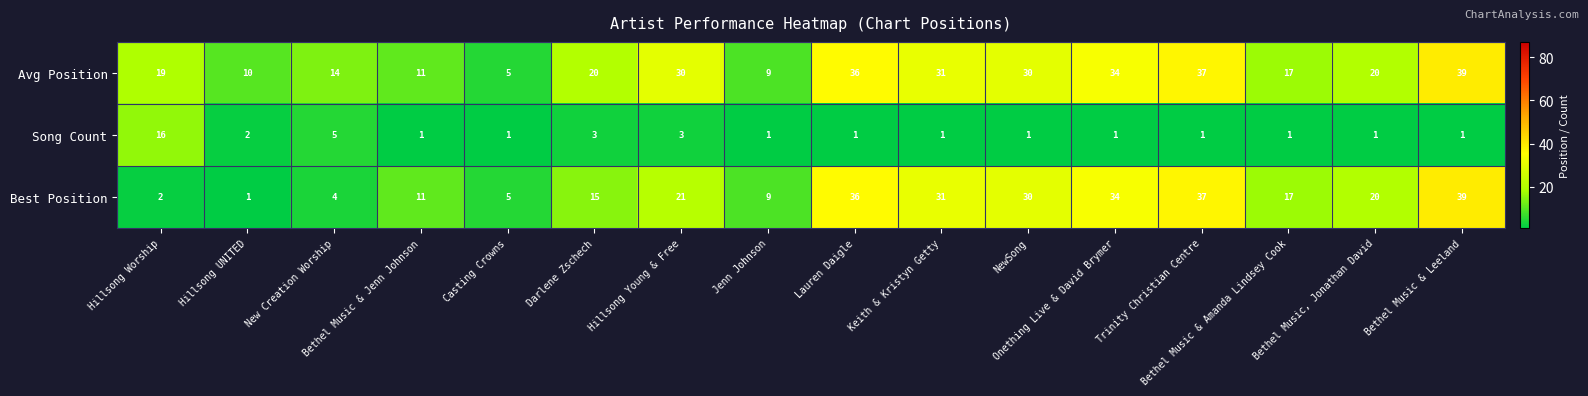

Which series has the largest total across all categories?

Avg Position